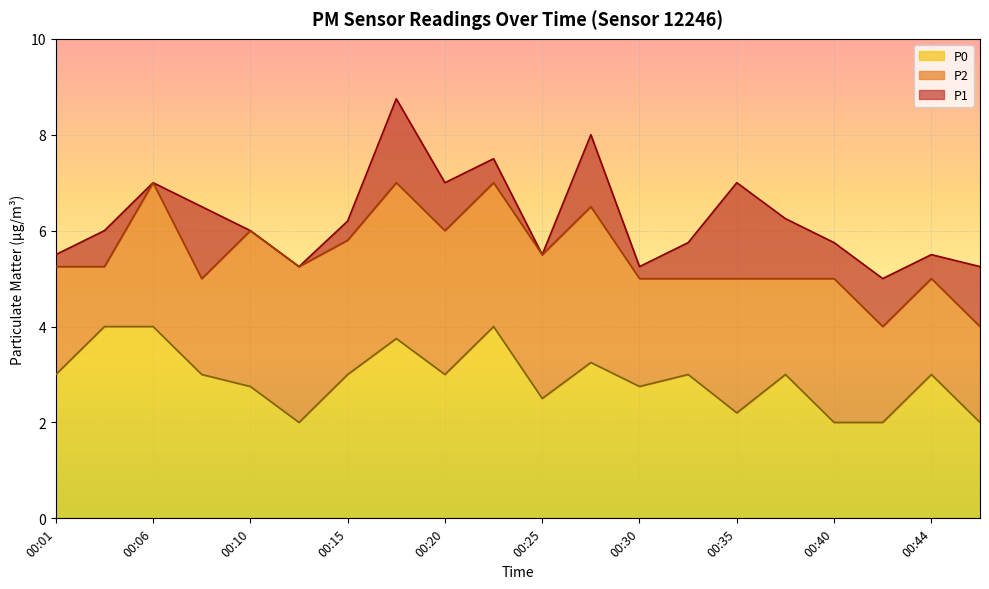

At which category does the chart reach its minimum across all series?

00:13